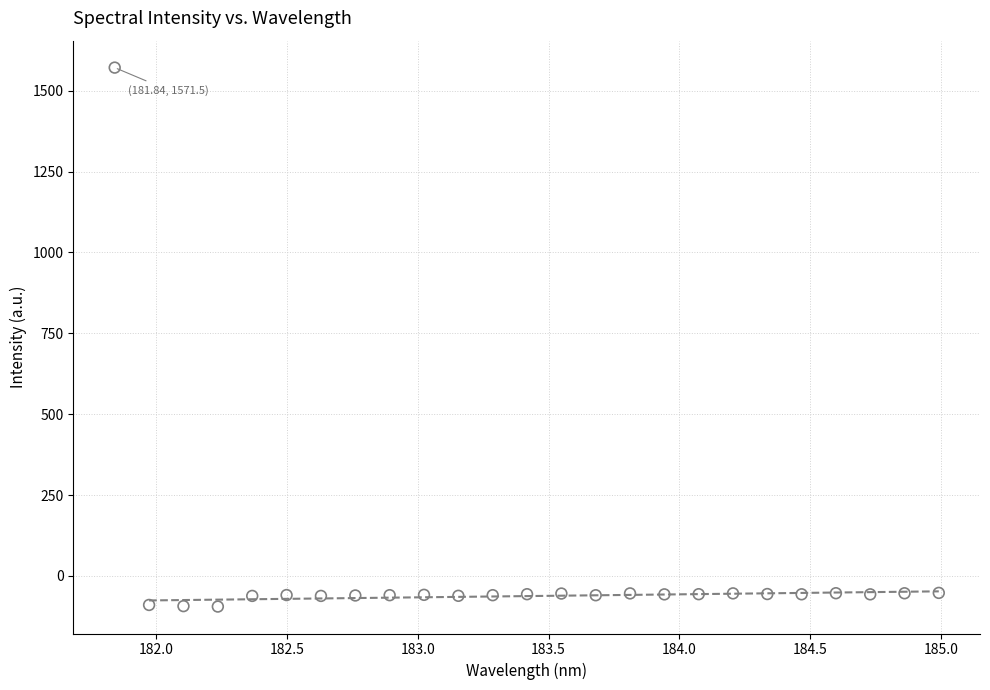

What is the range of X values (max minus min)?

3.1